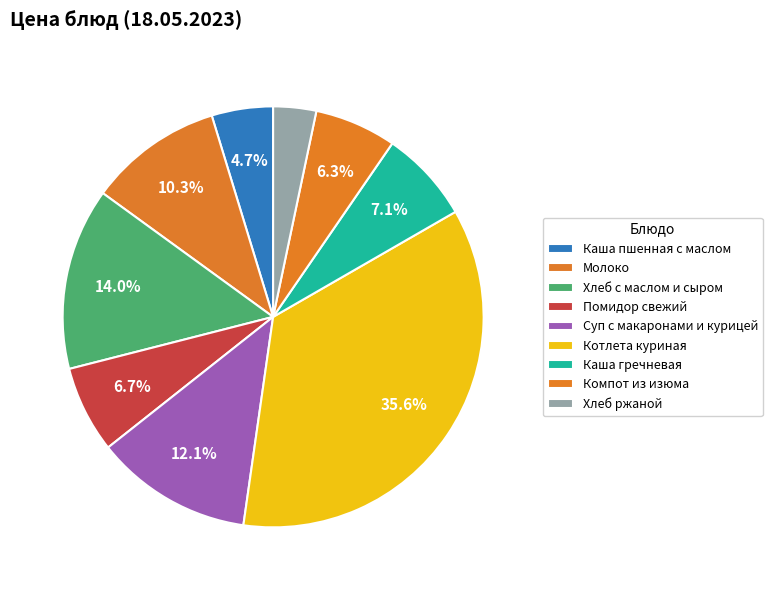

Is there any slice that represents more than half of the pie?

No